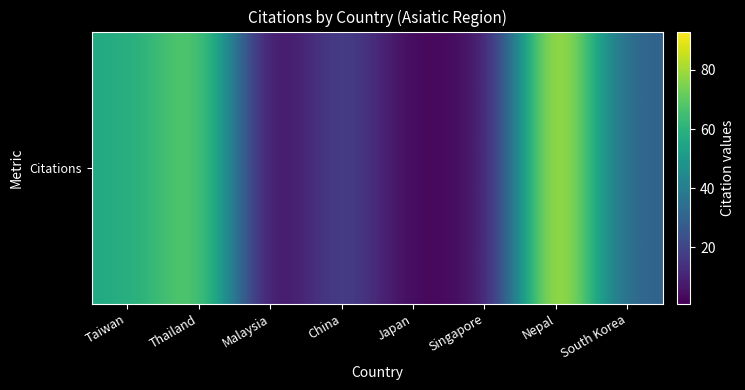

List the labels in order of value, smallest first.

Malaysia, Japan, Singapore, China, South Korea, Taiwan, Thailand, Nepal